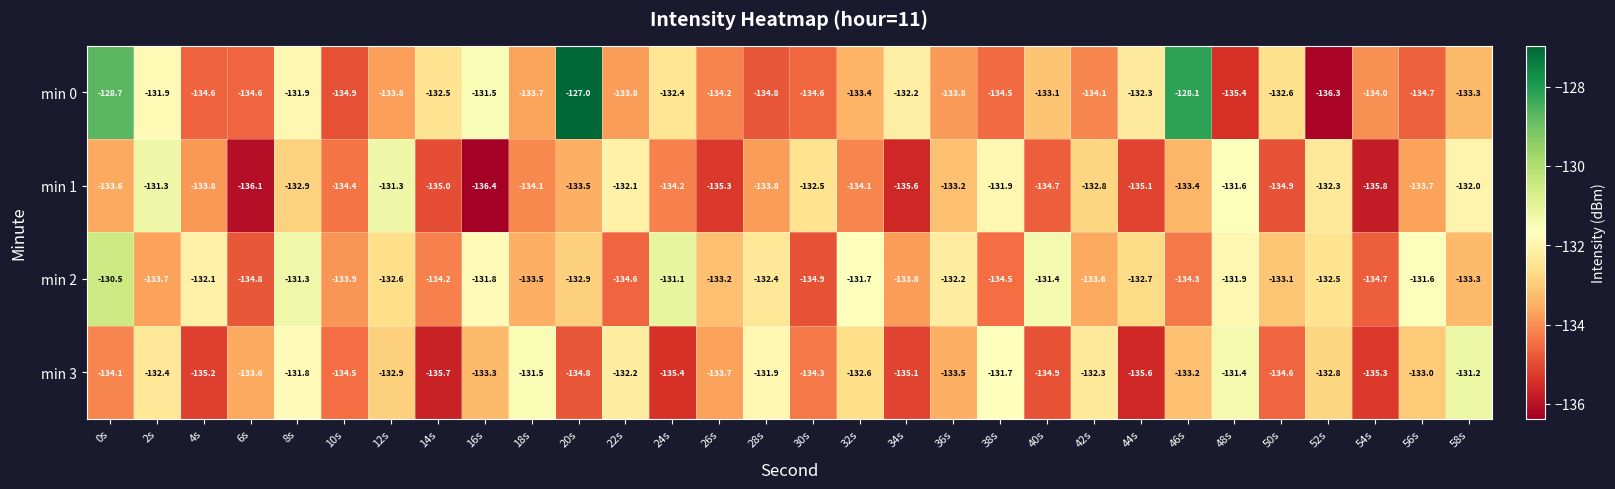

The value of min 0 at 58s is -65.2. True or false?

False